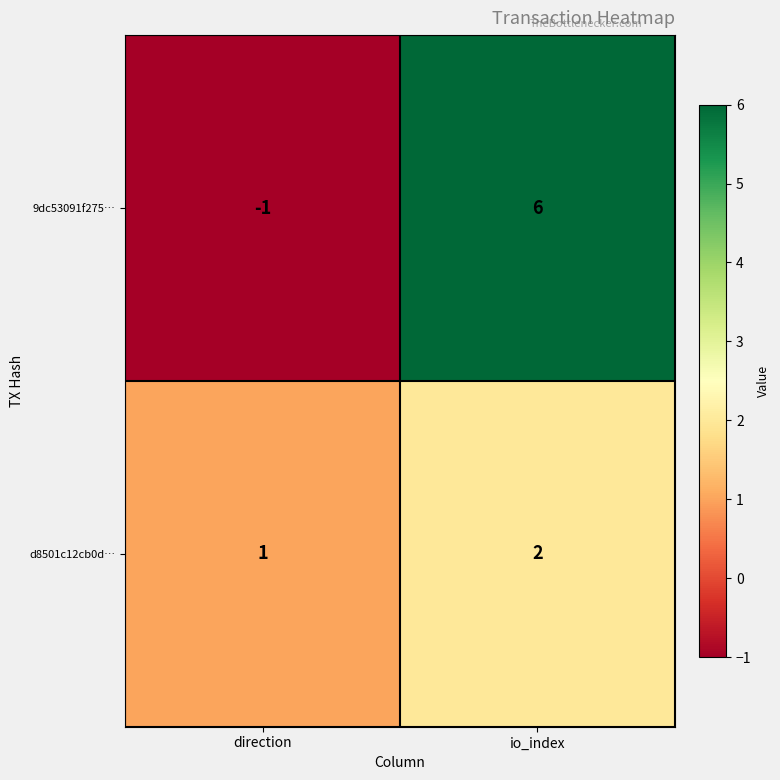

At io_index, list the series in order from largest to smallest.

9dc53091f275…, d8501c12cb0d…